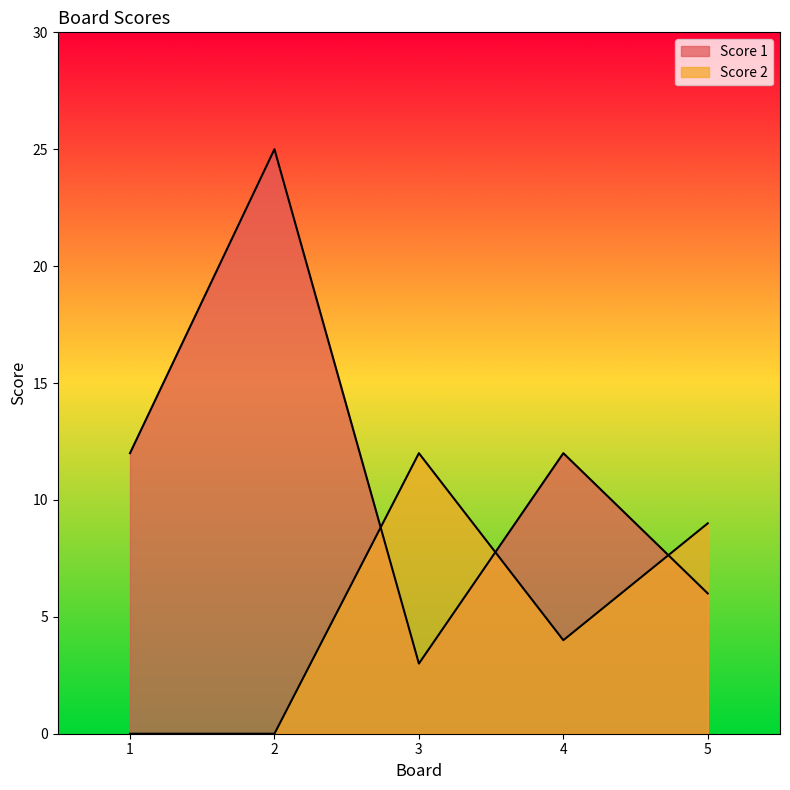

What are all the series names shown in the legend?

Score 1, Score 2